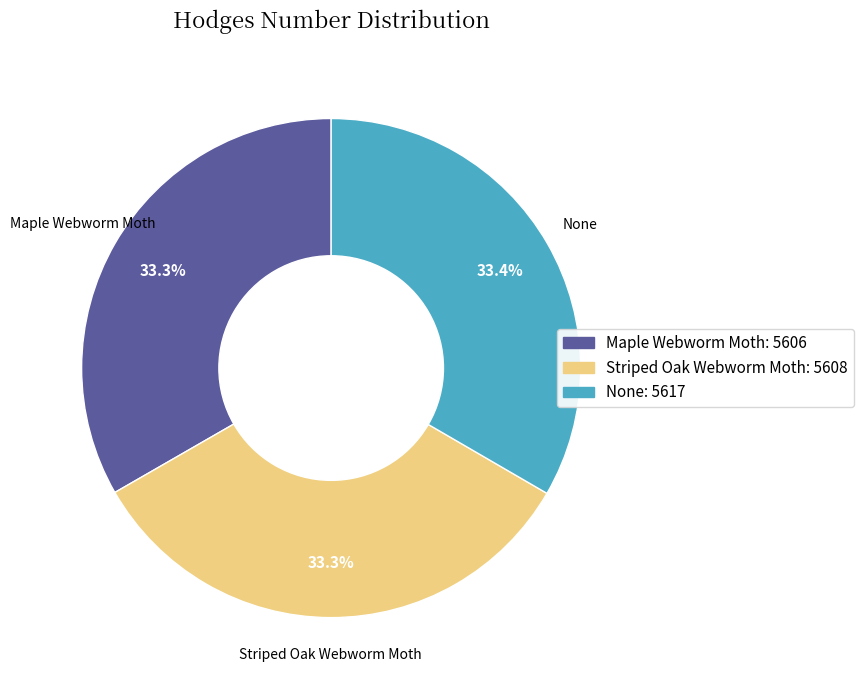

To the nearest percent, what percentage of the pie is None?

33%